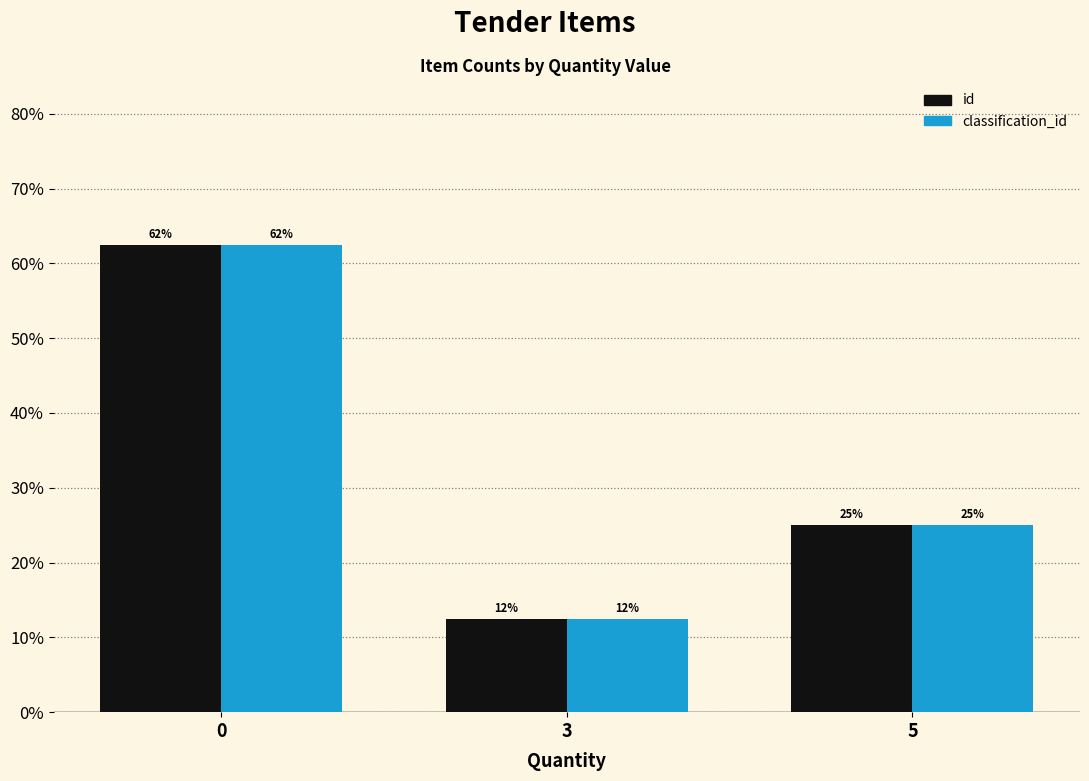

What is the value of the id bar at the 3rd from the left?

0.2